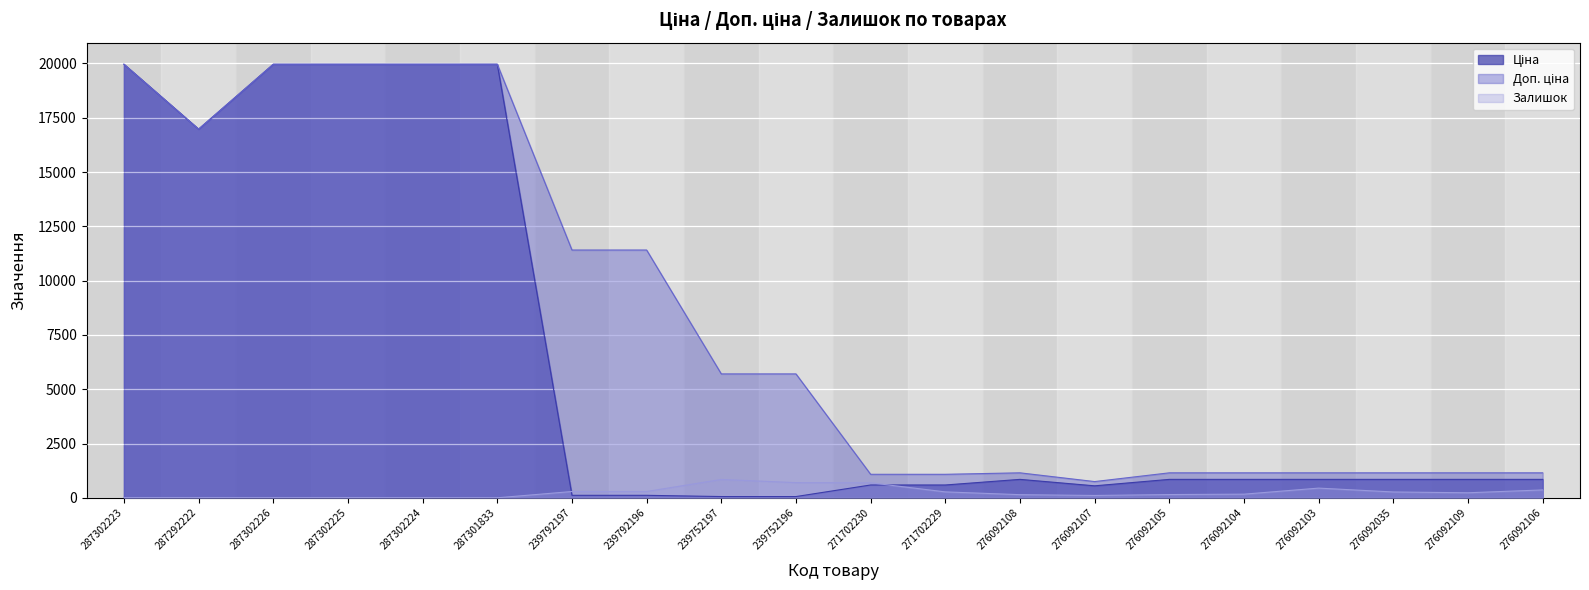

What is the total value across all series at 239752196?

6460.1